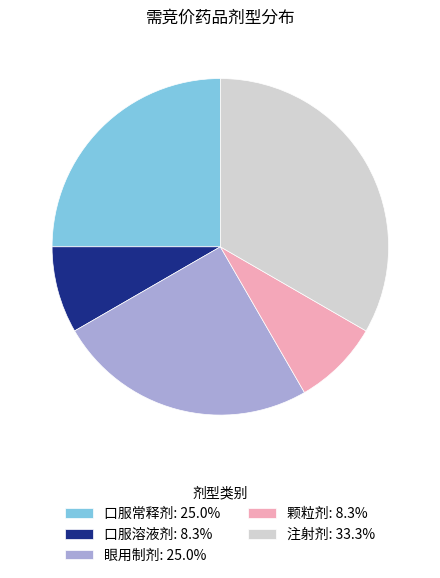

Approximately how many times larger is the value at 颗粒剂 compared to 口服溶液剂?

1.0